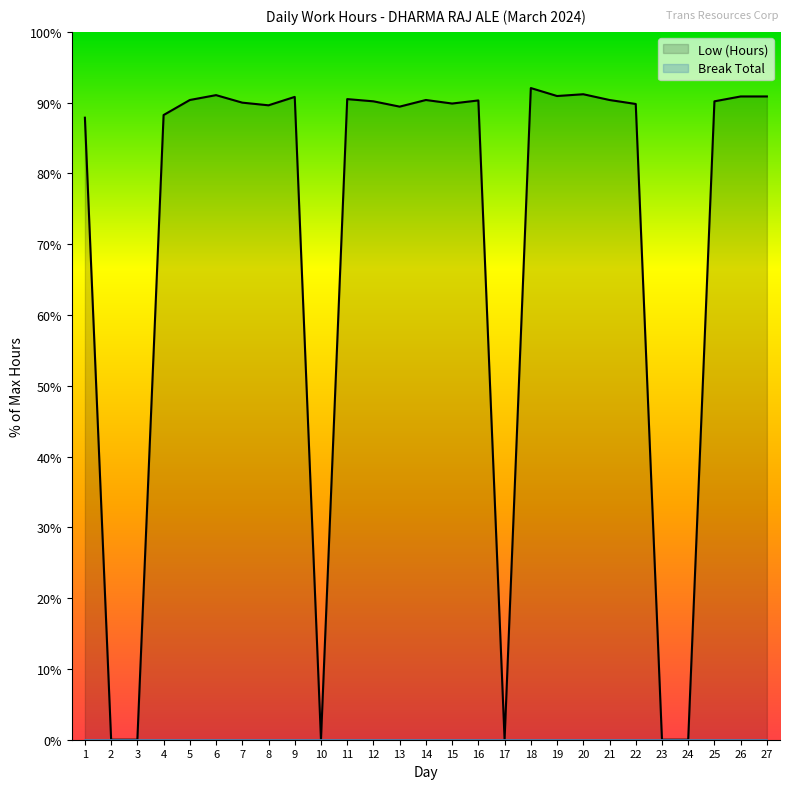

How many data points are above 90?

14